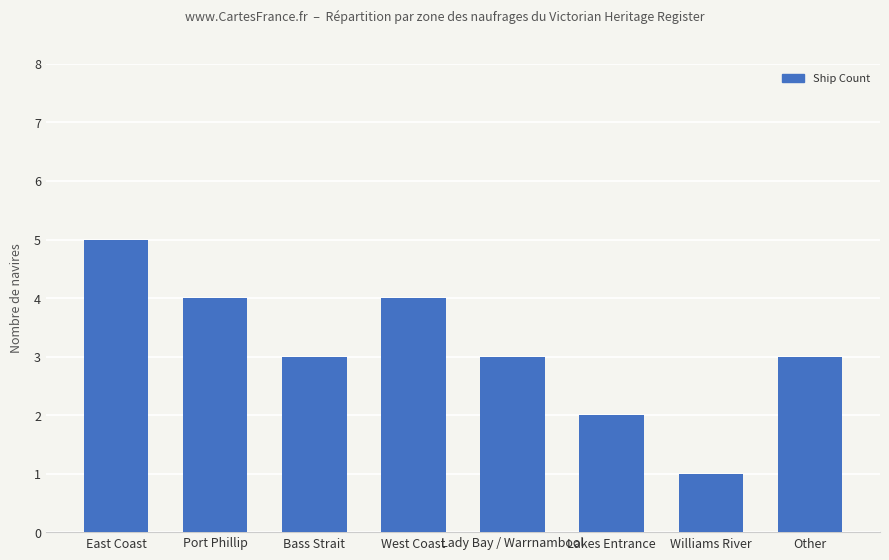

How many bars are there in total?

8